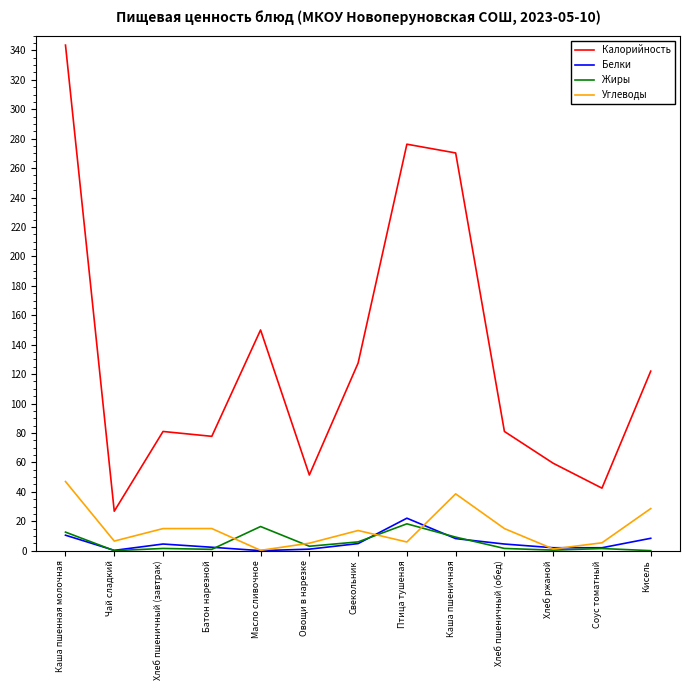

The Углеводы series shows 13.7 at Свекольник. True or false?

True